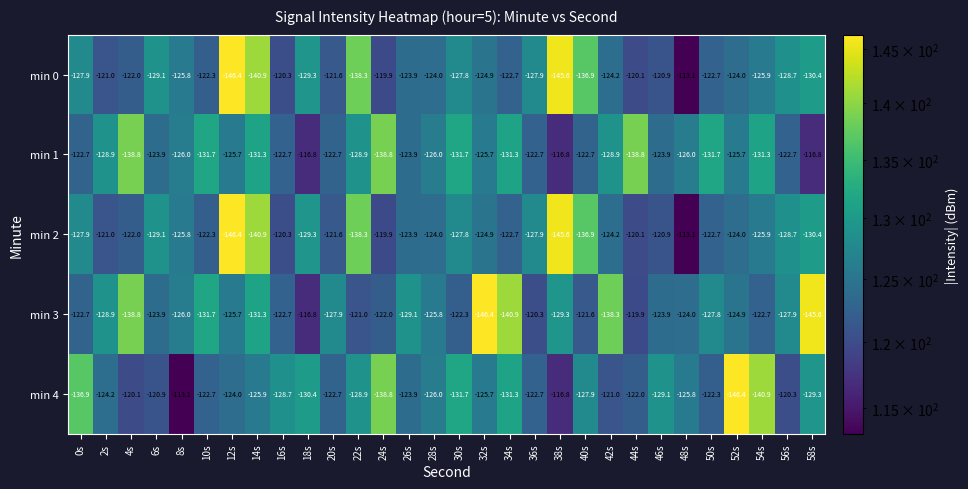

At which category is the sum across all series the highest?

48s